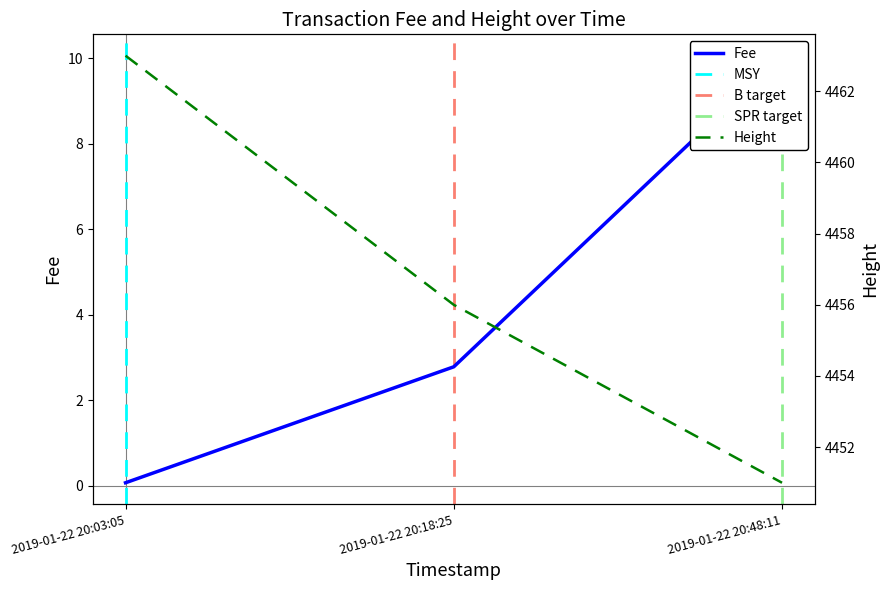

Does the chart display data point markers on the line(s)?

No